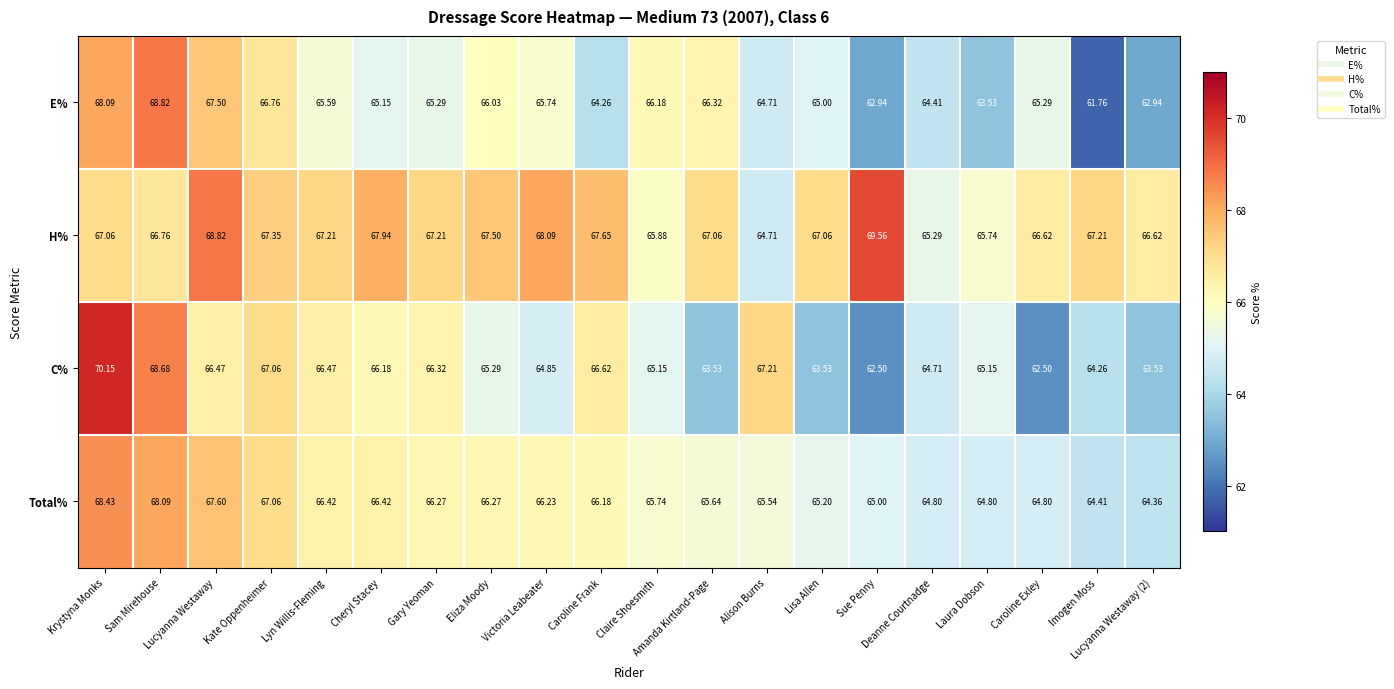

Which series has the largest total across all categories?

H%